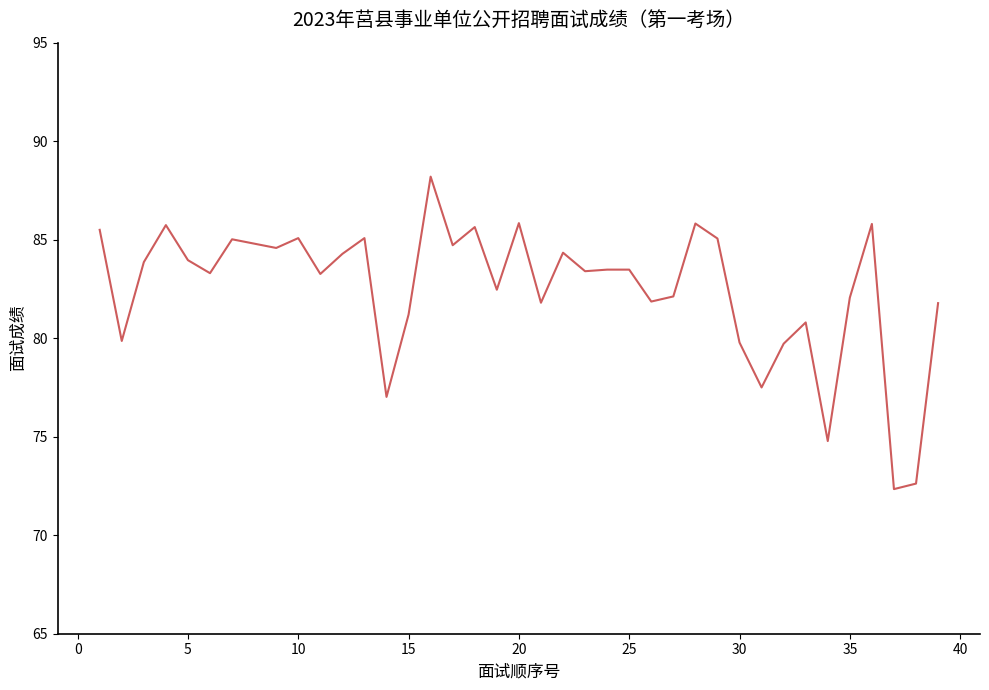

What is the difference between the maximum and minimum values?

15.9